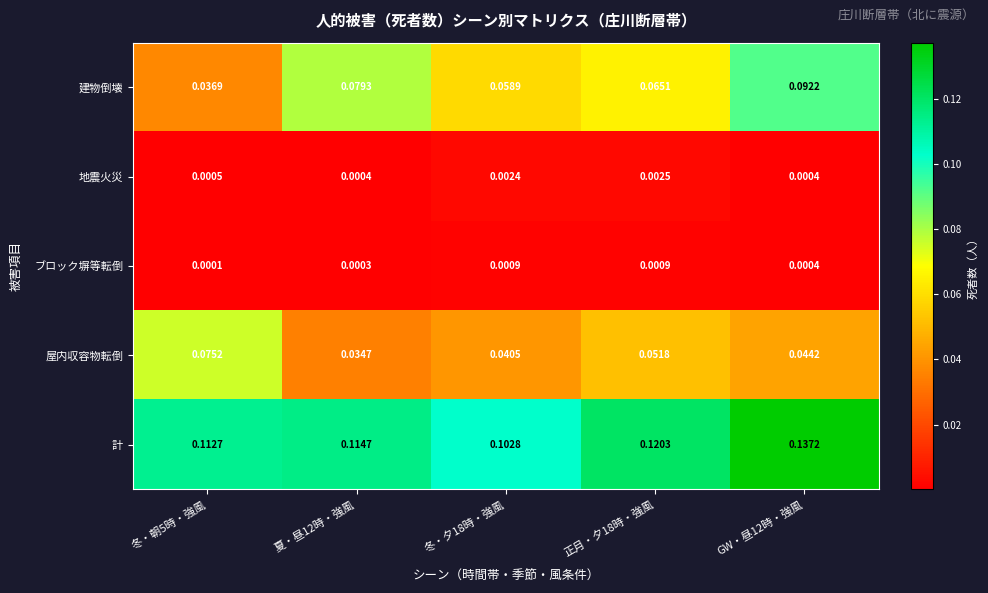

Rank the series at 冬・夕18時・強風 from lowest to highest value.

ブロック塀等転倒, 地震火災, 屋内収容物転倒, 建物倒壊, 計